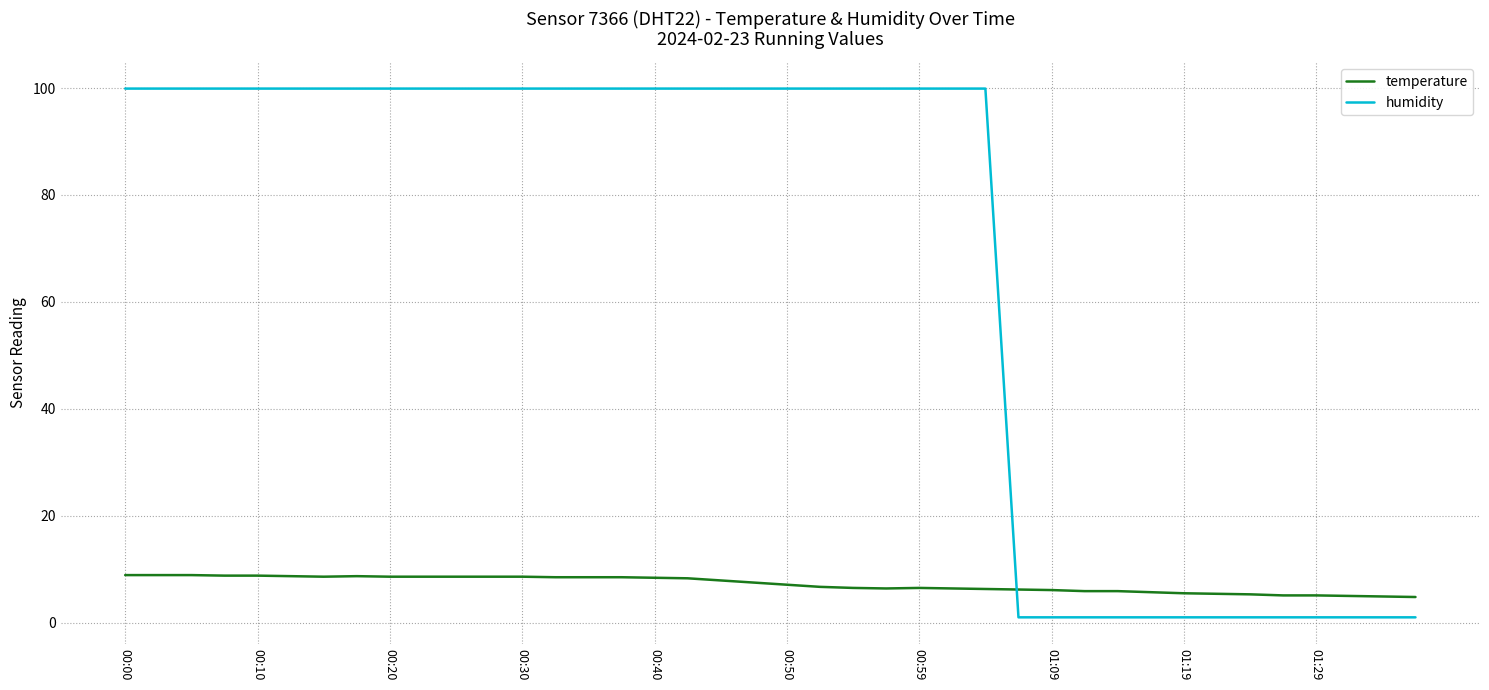

What are all the series names shown in the legend?

temperature, humidity